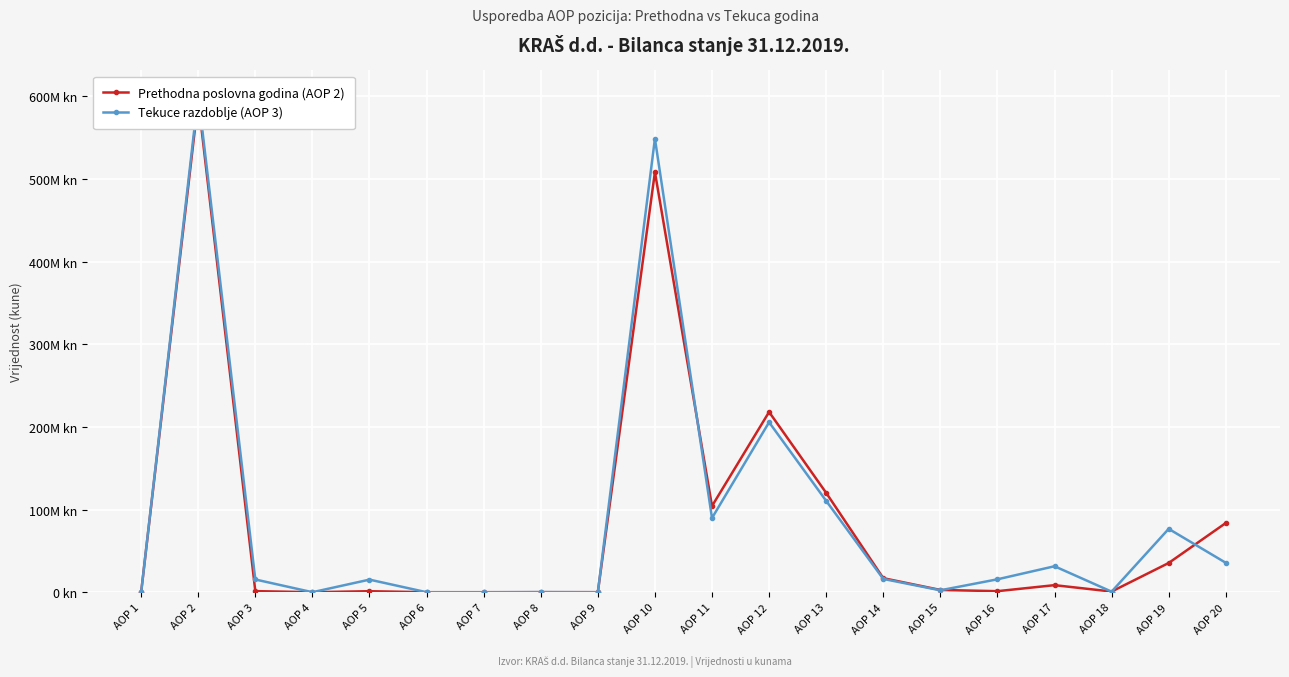

True or false: Tekuce razdoblje (AOP 3) has more than 1 interior local peaks.

True